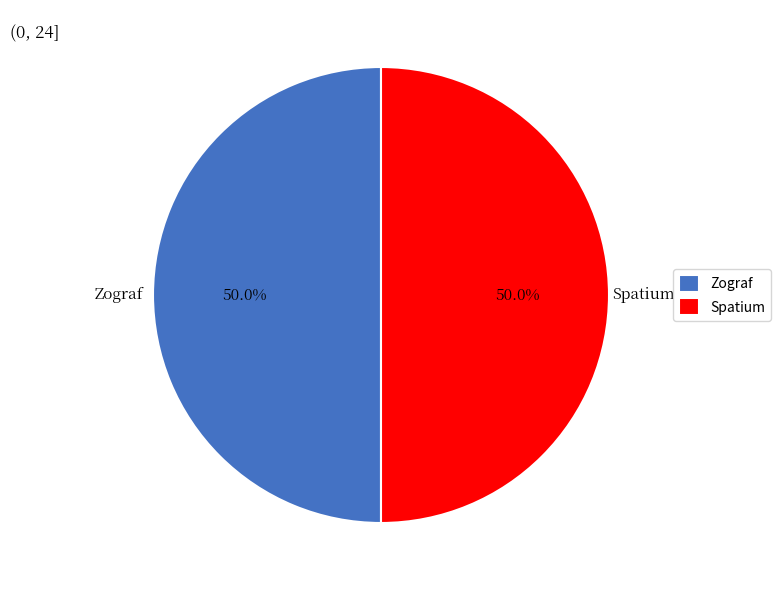

What is the total percentage of Zograf and Spatium?

100.0%